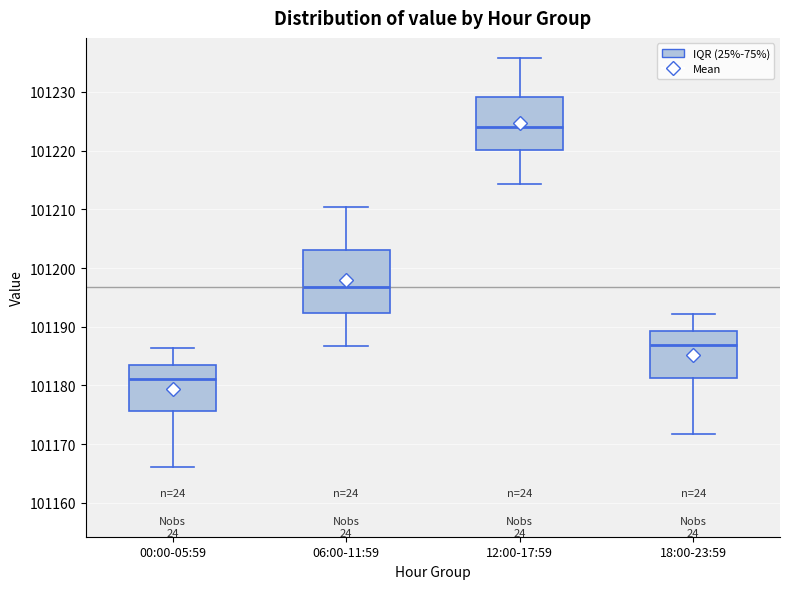

Reading left to right, read every box against the y-axis: the position of its median line, the range the box covers, and the ends of its whiskers. The values are not printed on the chart, so give them approximately, as read against the axis.

00:00-05:59: median 101181, box 101176 to 101184, whiskers 101166 to 101186
06:00-11:59: median 101197, box 101192 to 101203, whiskers 101187 to 101210
12:00-17:59: median 101224, box 101220 to 101229, whiskers 101214 to 101236
18:00-23:59: median 101187, box 101181 to 101189, whiskers 101172 to 101192